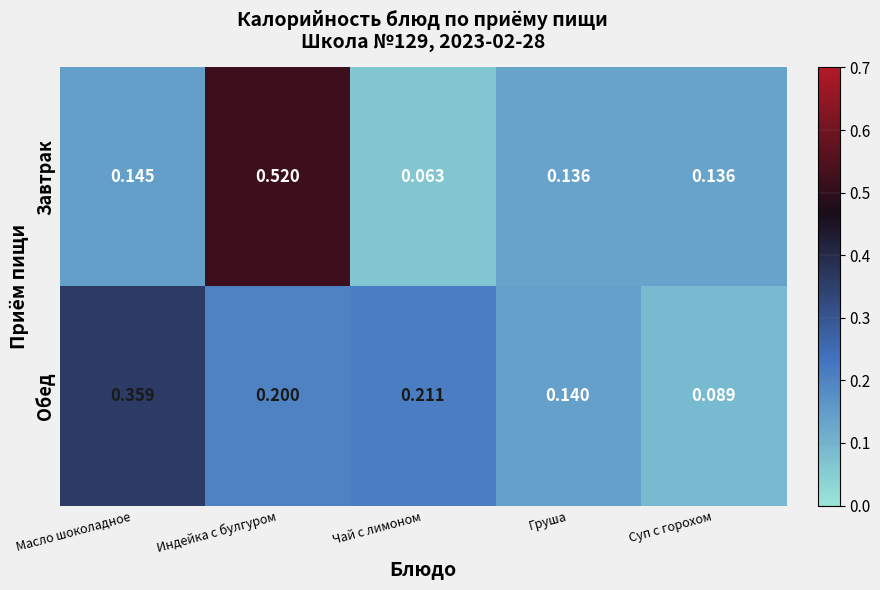

How many data points does each series have?

5